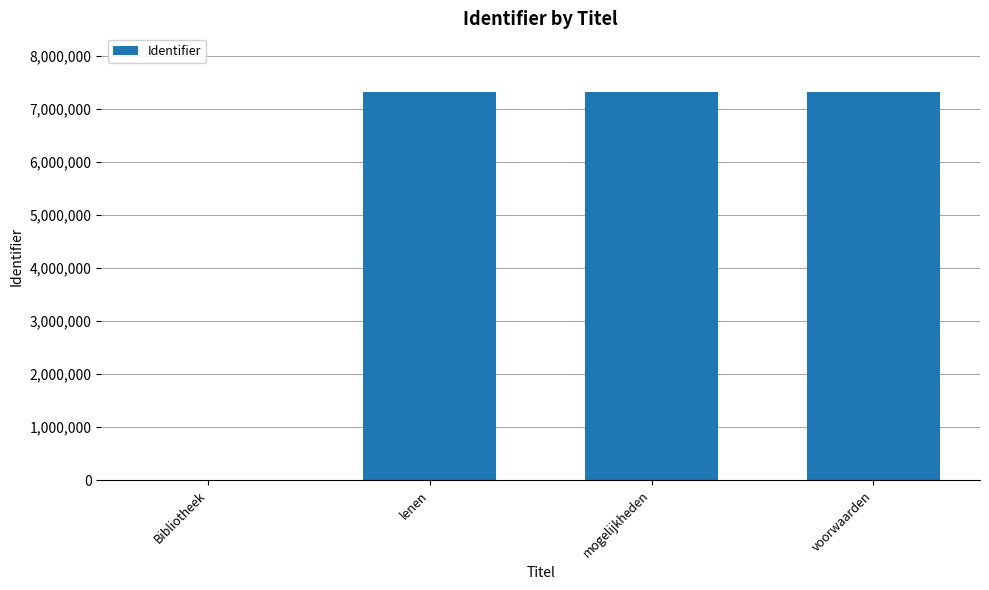

What is the greatest value displayed?

7322132